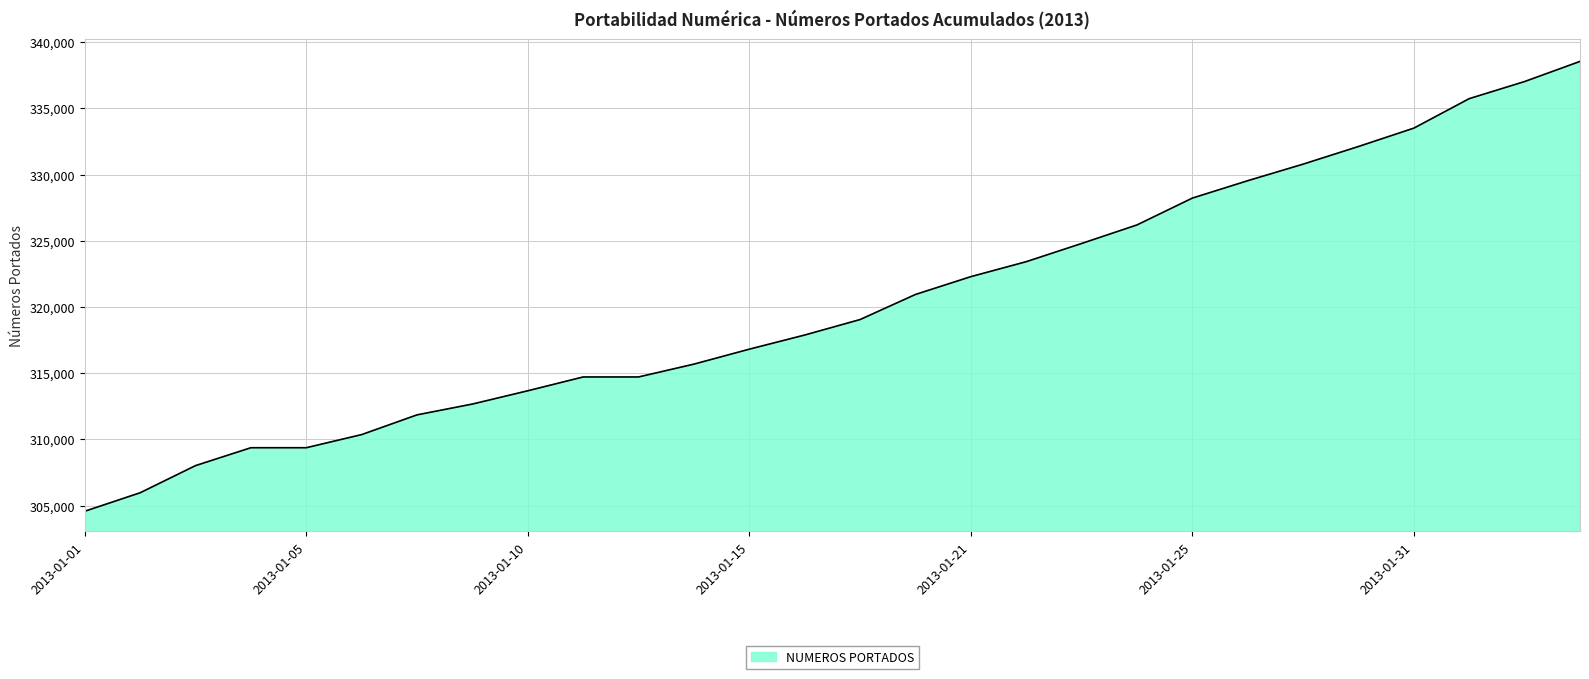

What is the difference between the maximum and minimum values?

33967